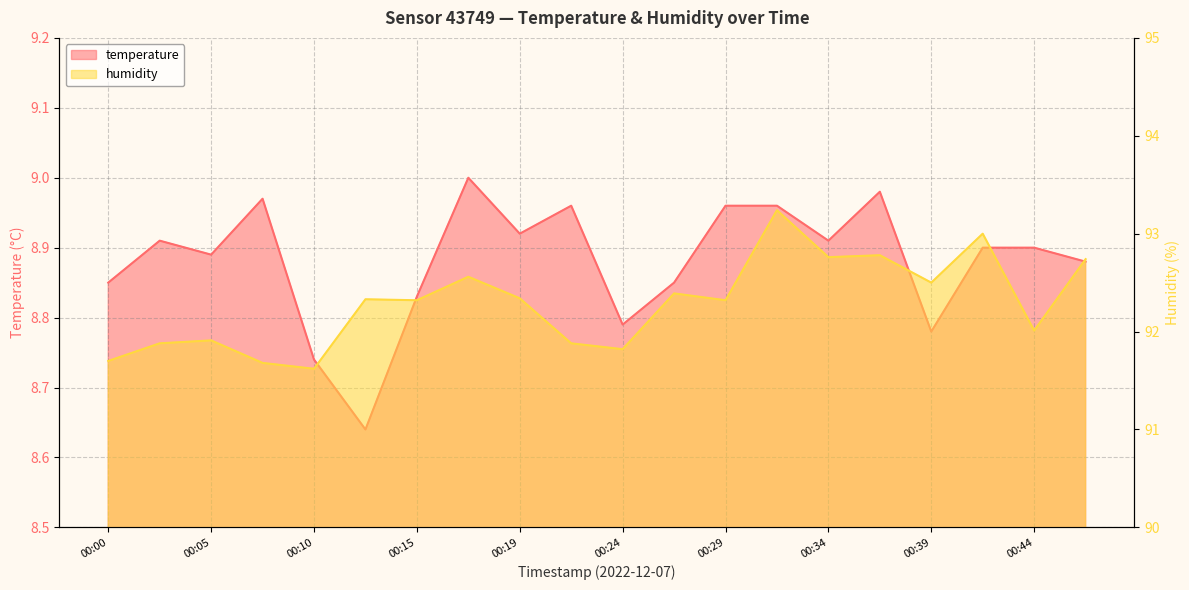

True or false: humidity has a value of 91.7 at 00:07.

True